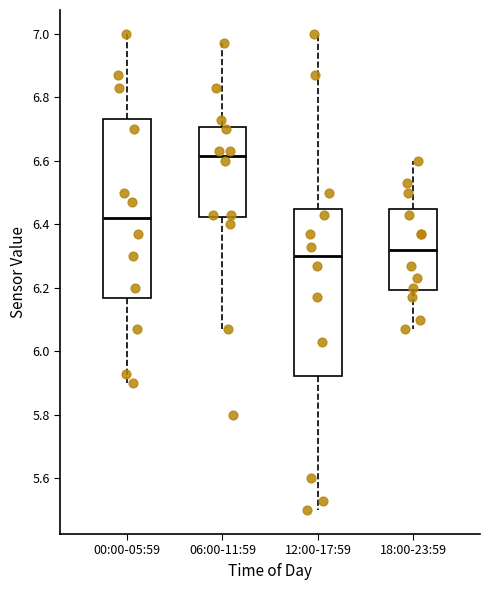

Which box's median line is the lowest?

12:00-17:59